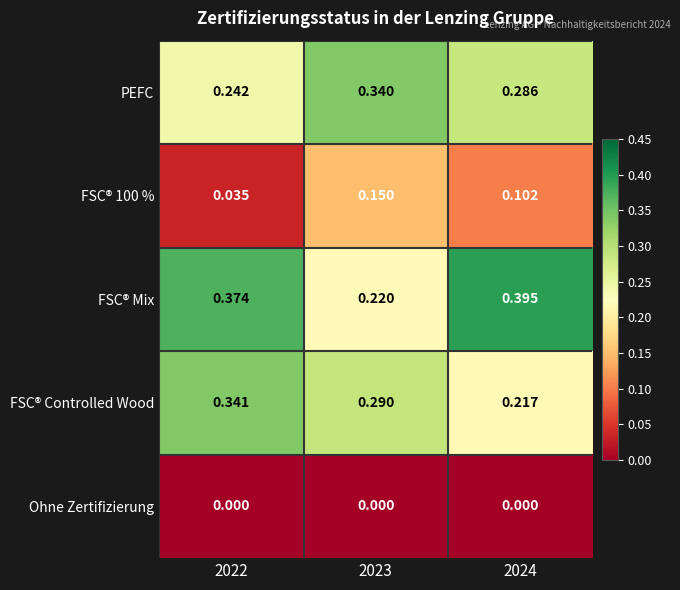

Between 2023 and 2024, which series saw the biggest shift?

FSC® Mix